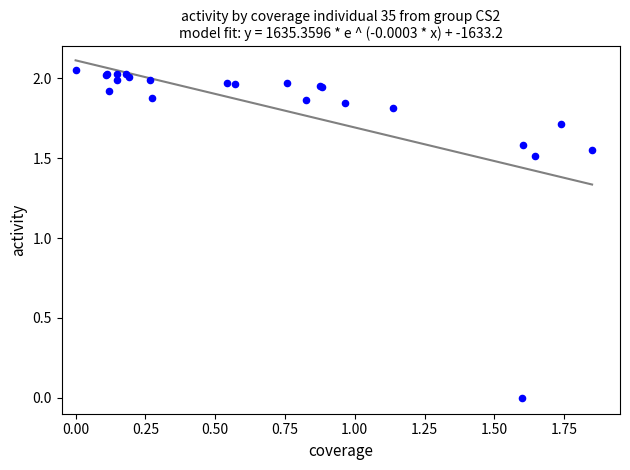

What Y value in the scatter plot is closest to 1?

1.5